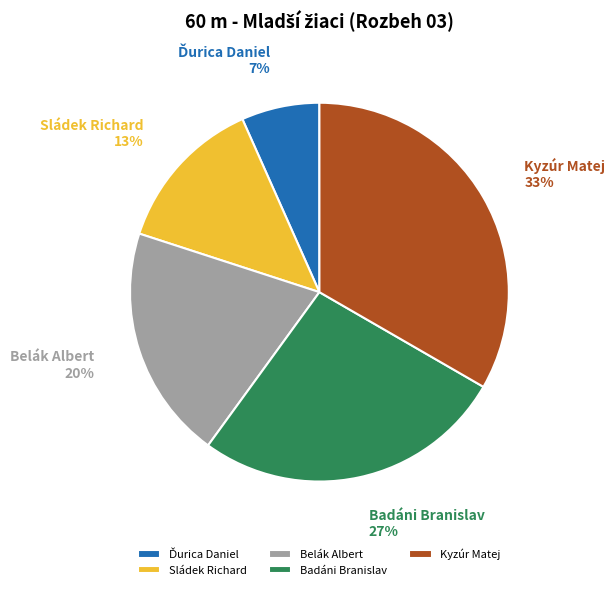

To the nearest percent, what percentage of the pie is Kyzúr Matej?

33%